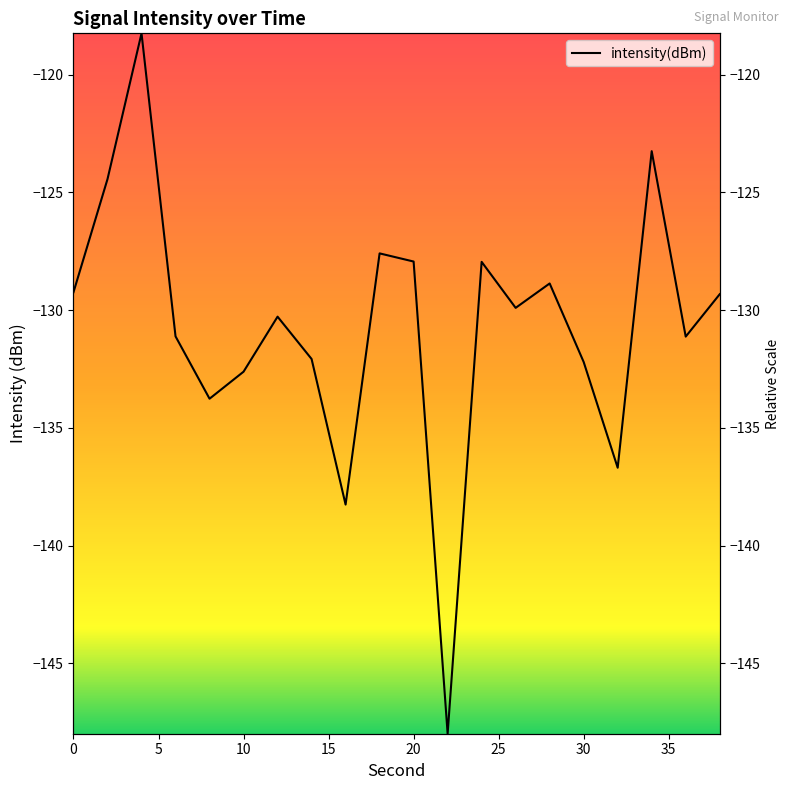

Does the chart have visible grid lines?

No